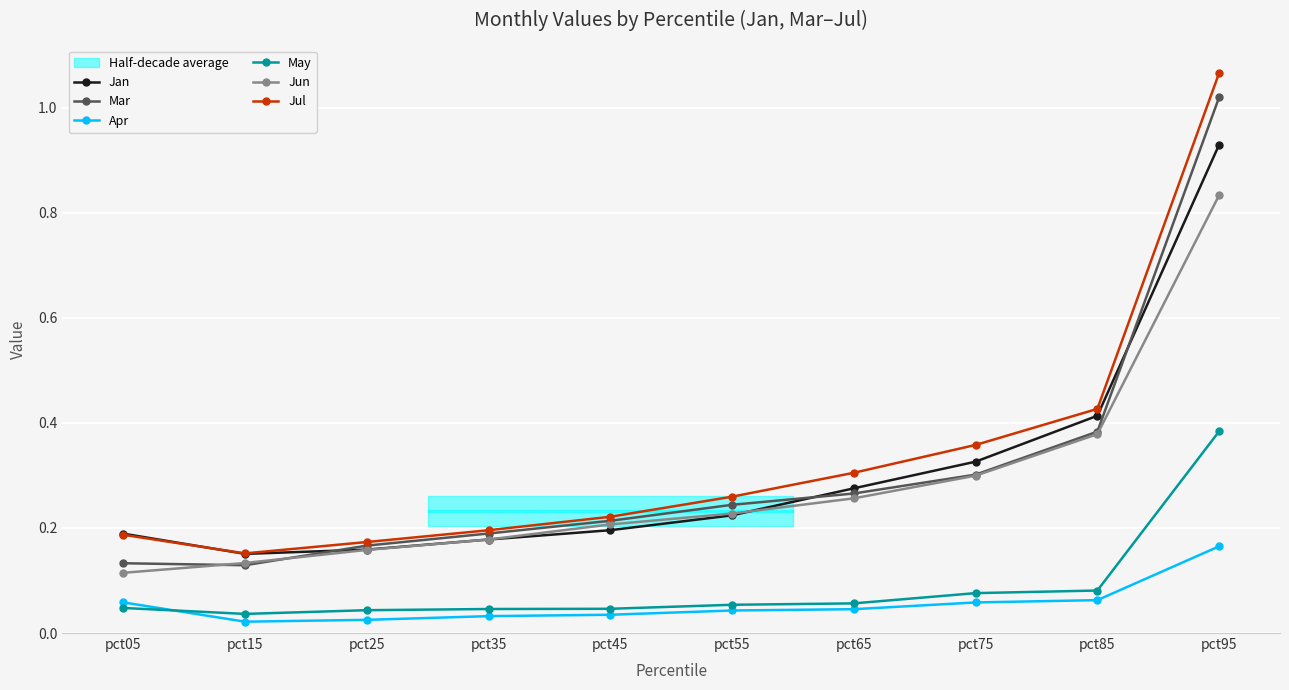

Which series changed the most between pct15 and pct65?

Jul